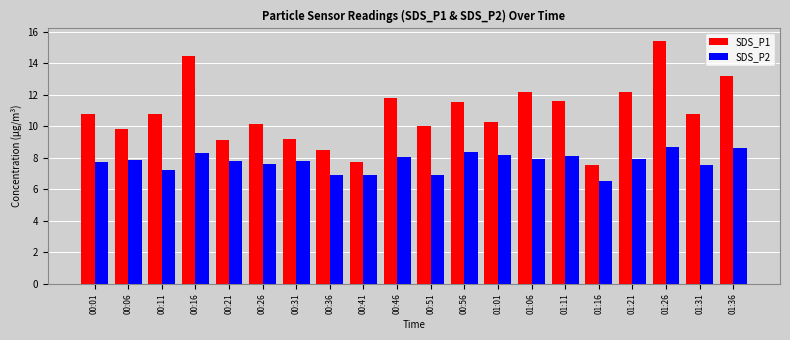

Rank the series at 01:31 from lowest to highest value.

SDS_P2, SDS_P1